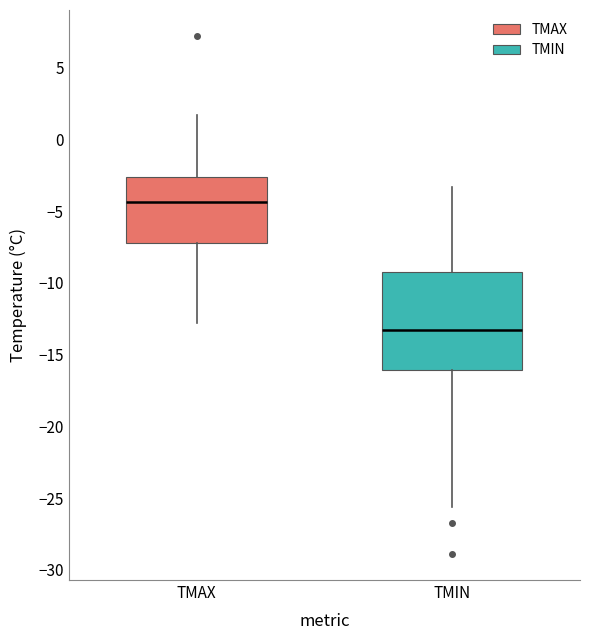

Which box has the highest median line?

TMAX